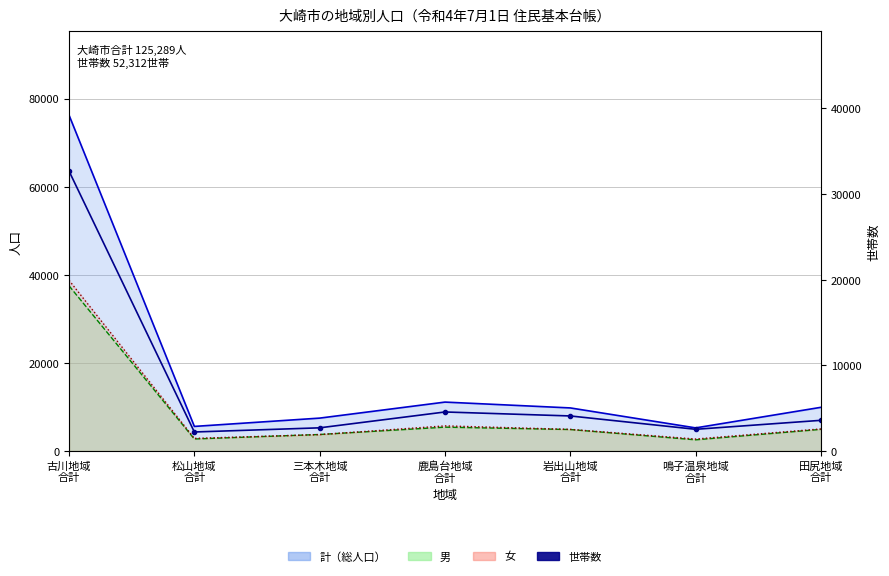

What is the label of the 2nd point from the left?

松山地域
合計